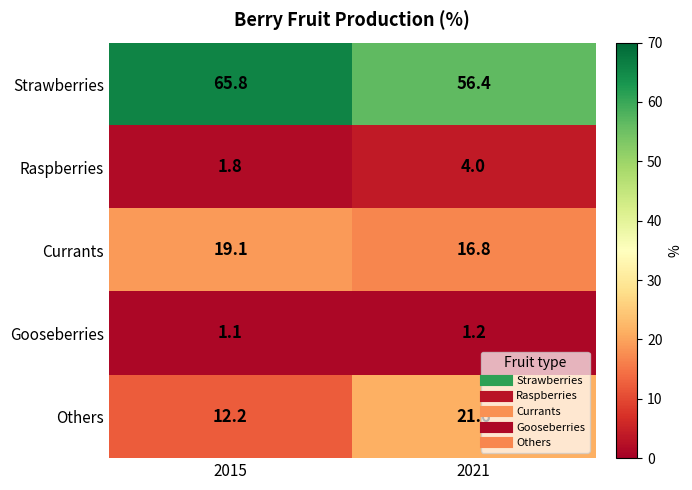

At how many categories does at least one series exceed 8?

2